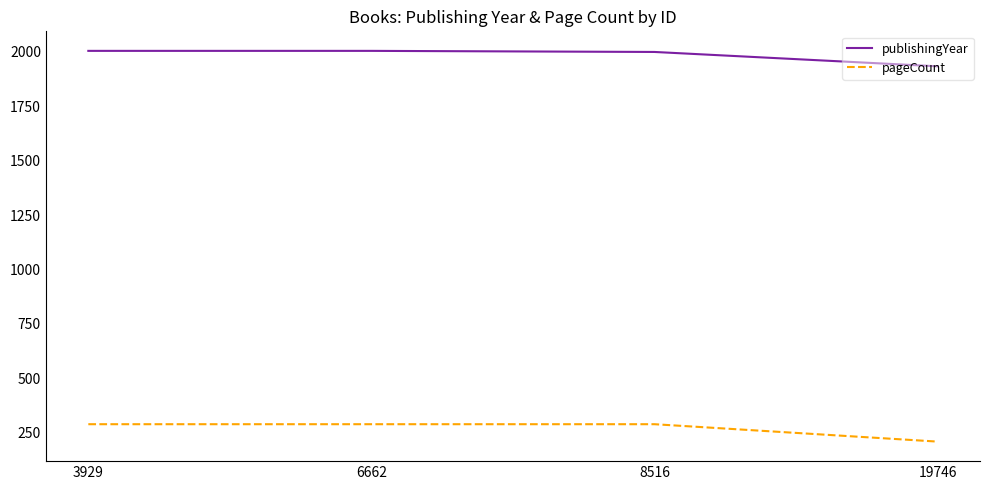

What is the spread (max minus min) of values at 6662?

1717